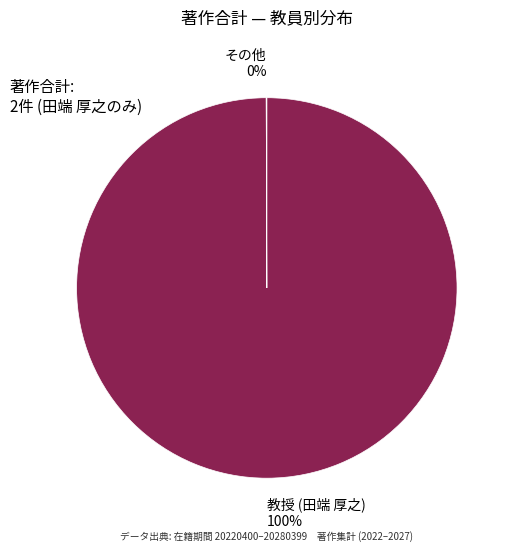

To the nearest percent, what is the difference between the largest and smallest slice percentages?

100%